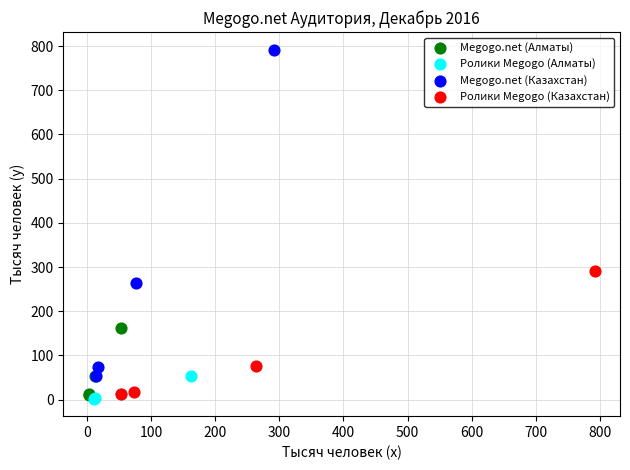

Which series has the widest spread of Y values?

Megogo.net (Казахстан)